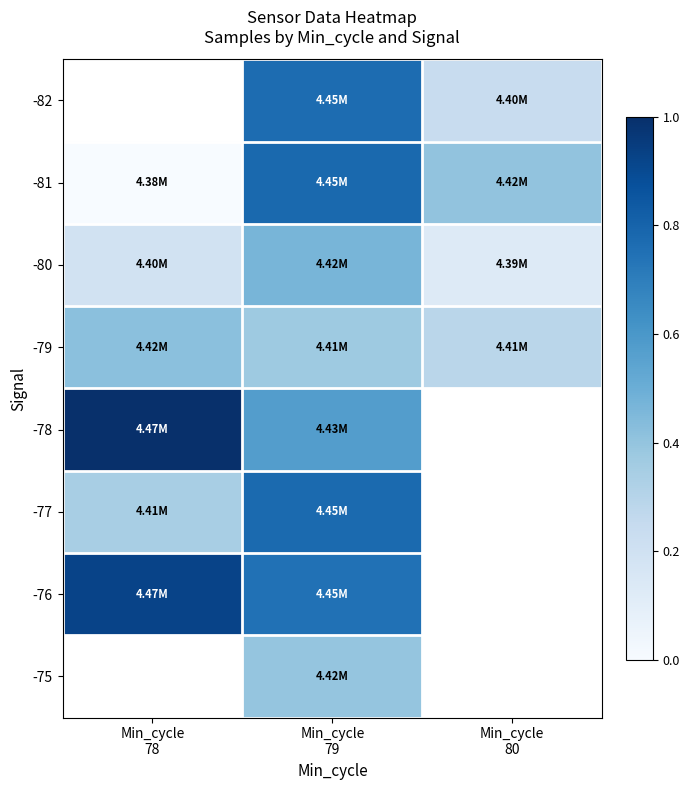

Which has a higher value, Min_cycle
79 or Min_cycle
80?

Min_cycle
79